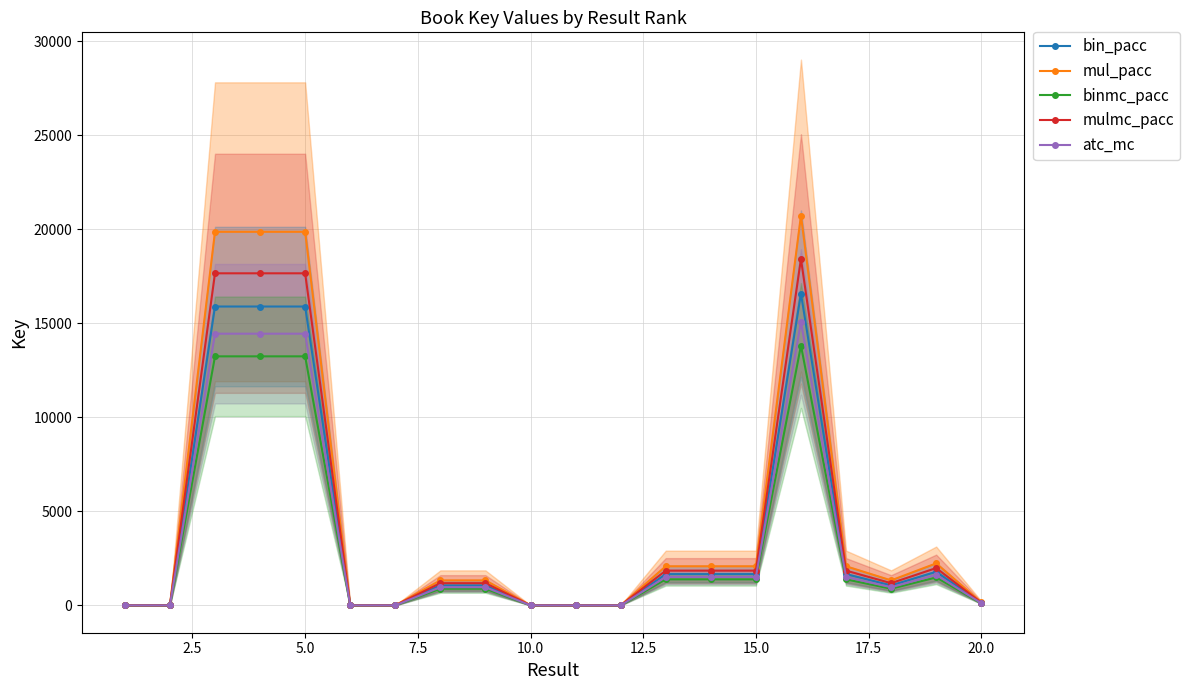

The value of mul_pacc at 15.0 is 2081.0. True or false?

True